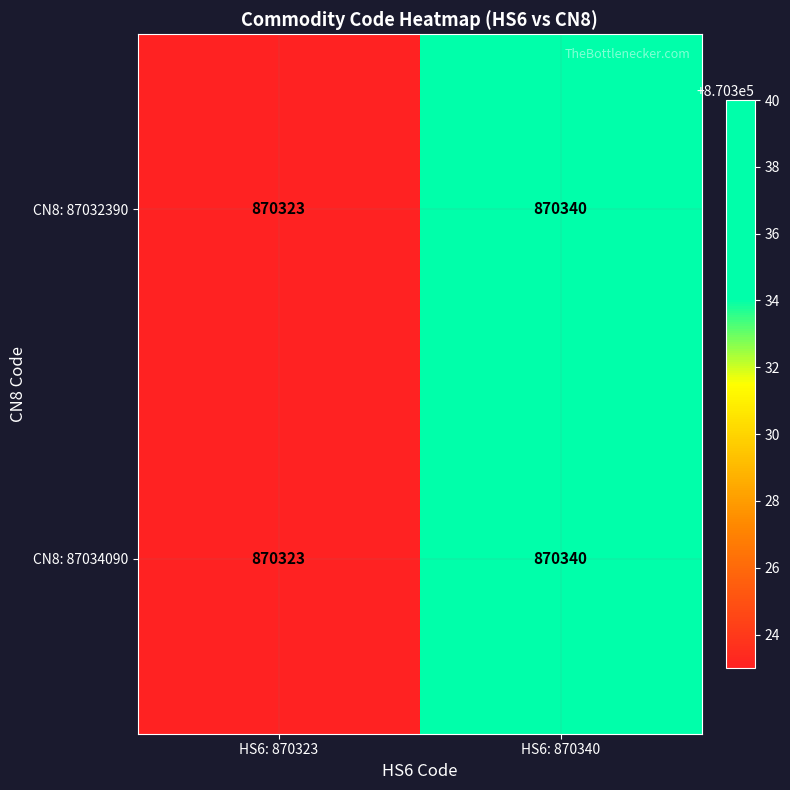

At which category is the sum across all series the highest?

HS6: 870340